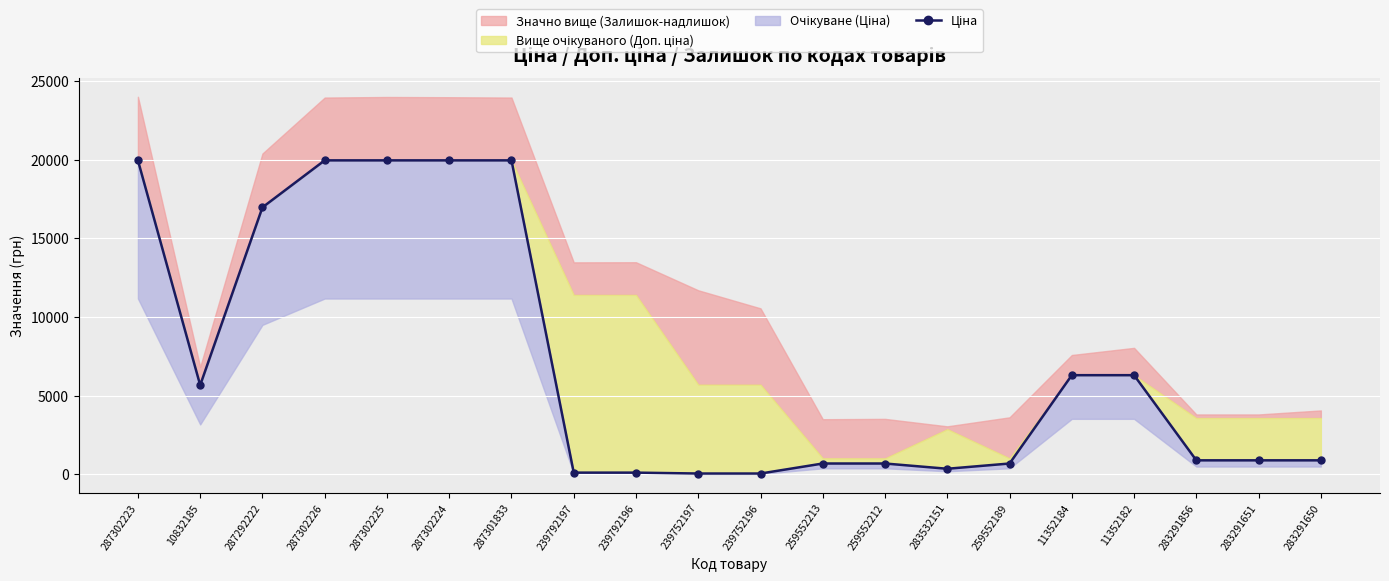

How many interior local valleys (lower than both neighbors) does the data have?

2